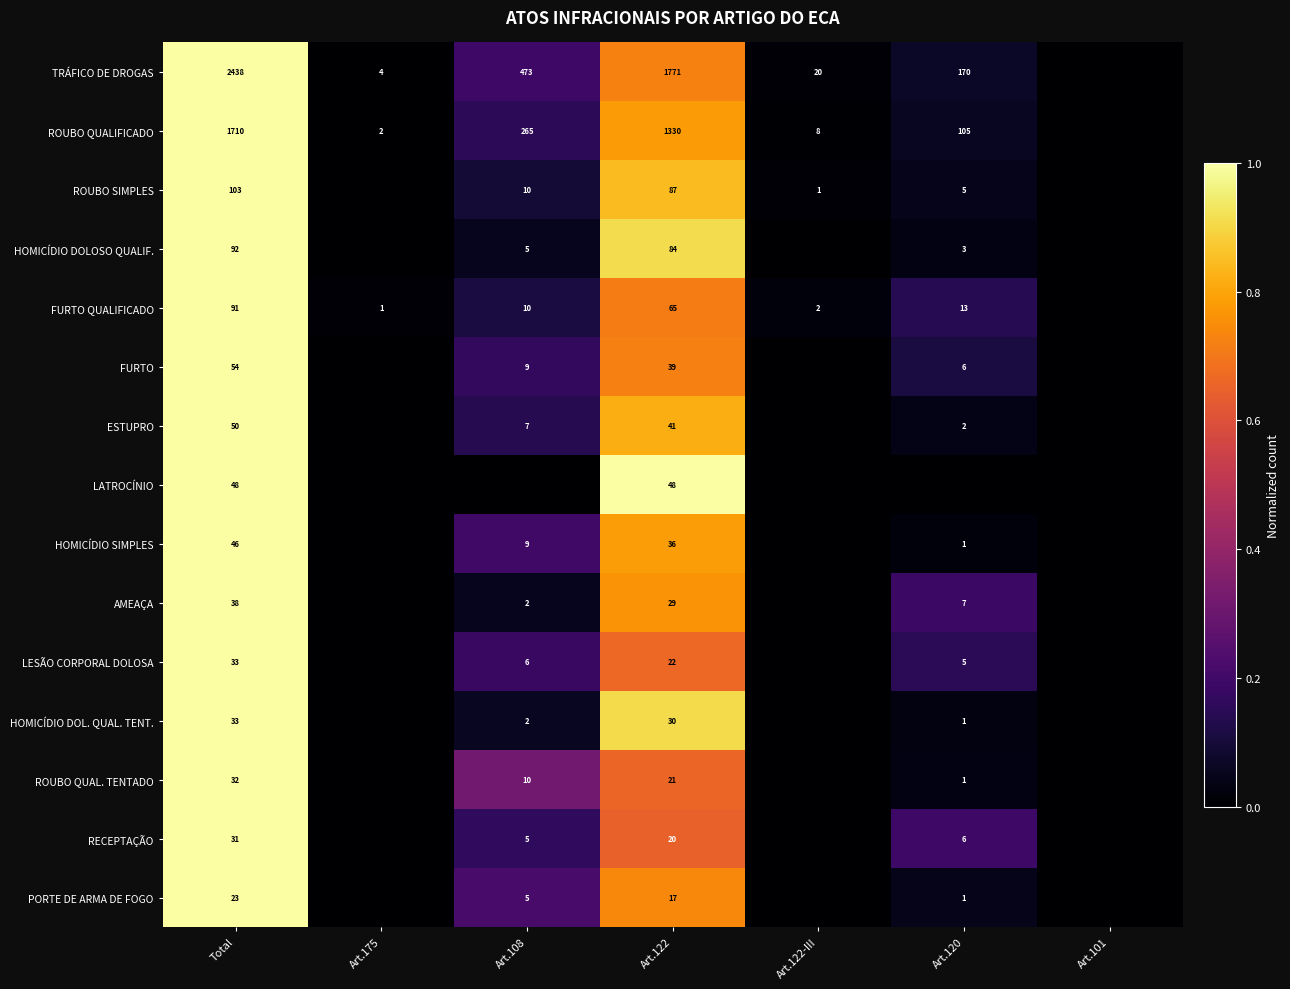

The ROUBO QUAL. TENTADO series shows 0.3 at Total. True or false?

False